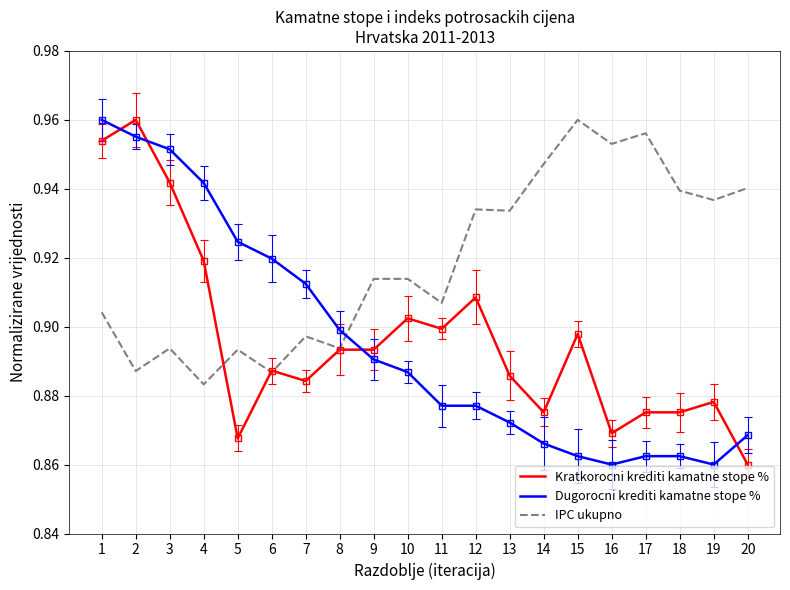

Between 3 and 5, which series saw the biggest shift?

Kratkorocni krediti kamatne stope %